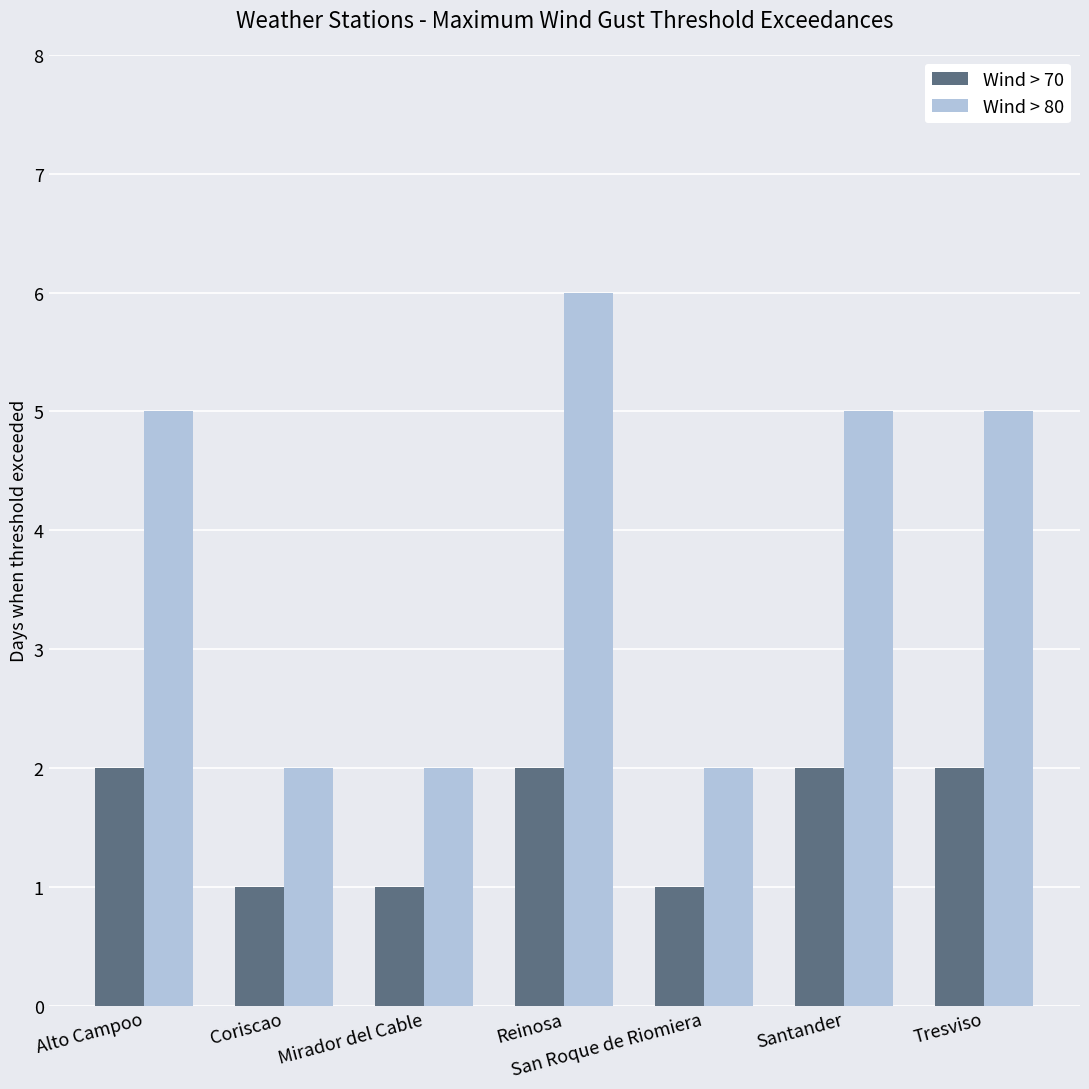

The Wind > 80 series shows 2 at Reinosa. True or false?

False